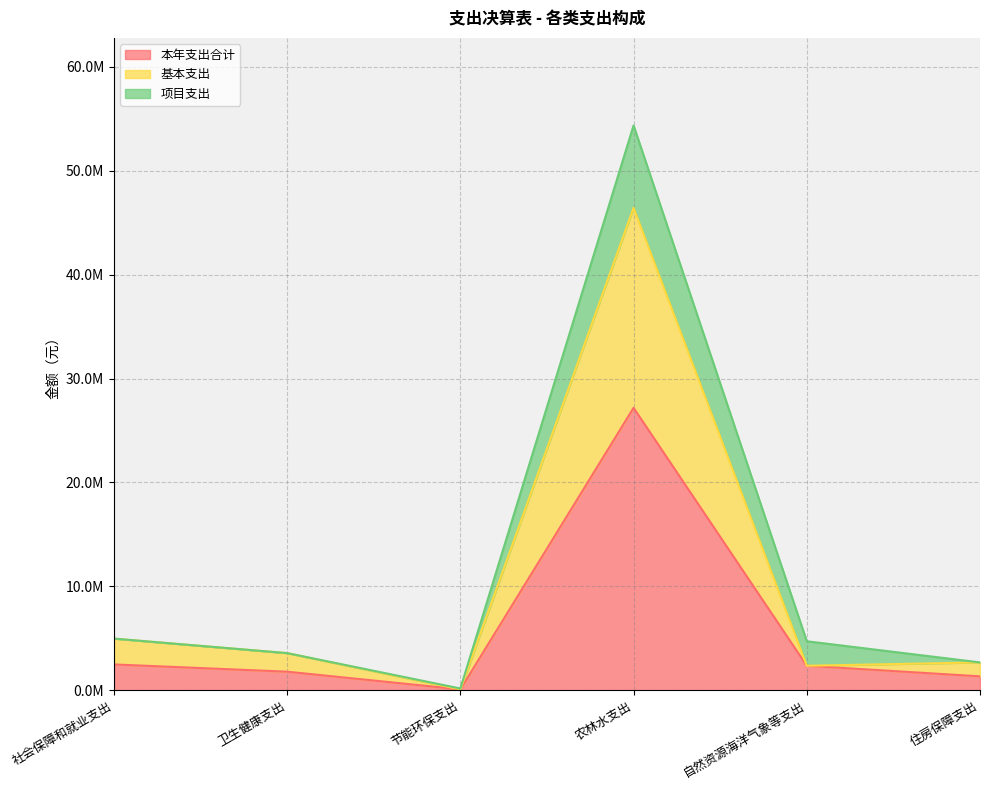

At which label does 基本支出 reach its peak?

农林水支出